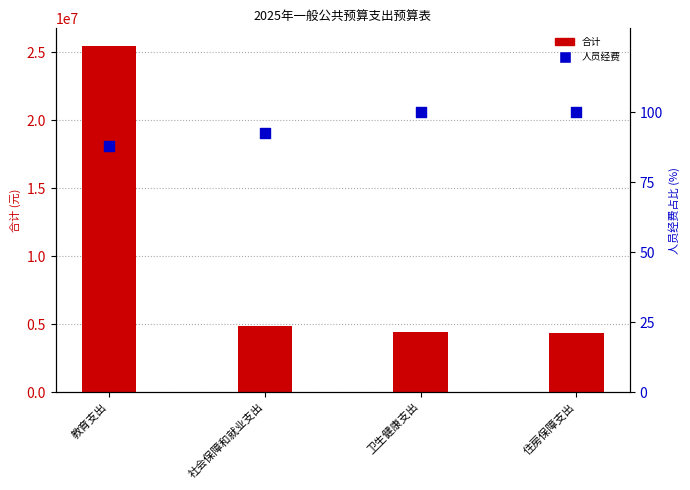

What are all the series names shown in the legend?

合计, 人员经费